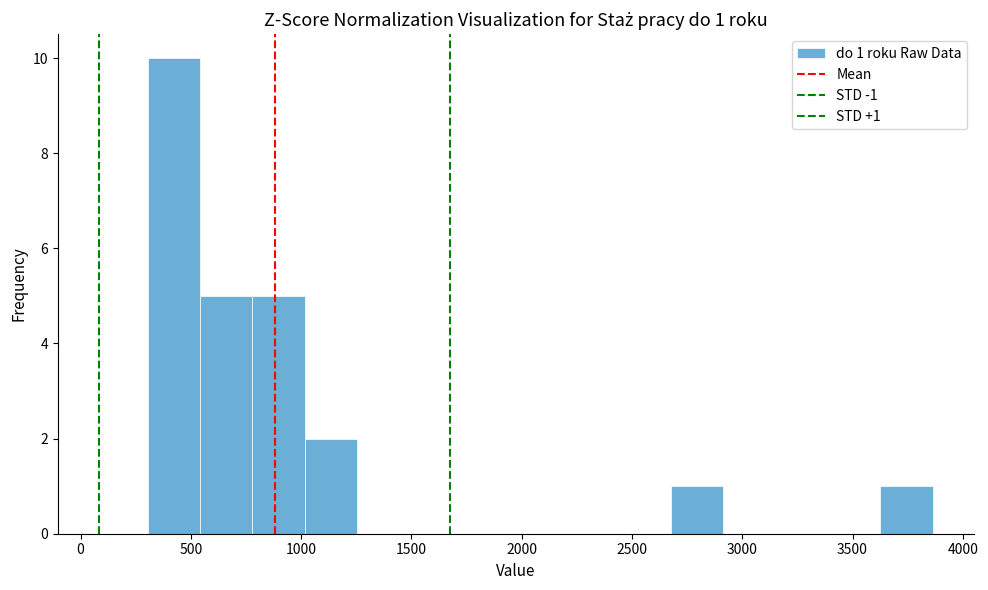

Over which range of the x-axis is the bar tallest?

300 to 550